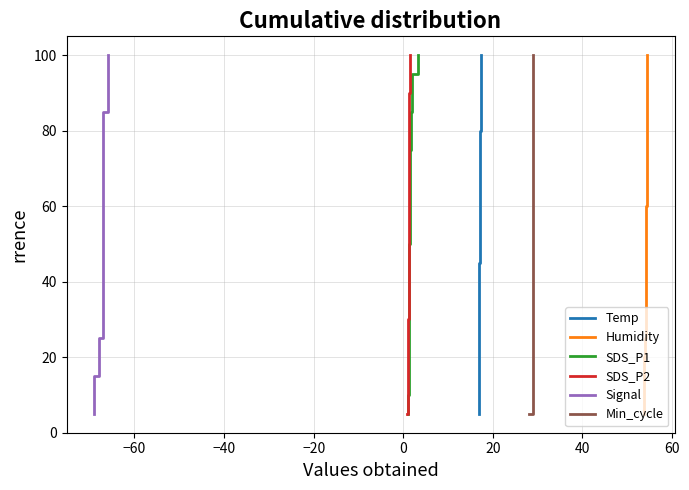

True or false: SDS_P2 has more than 0 points higher than both neighbors.

False